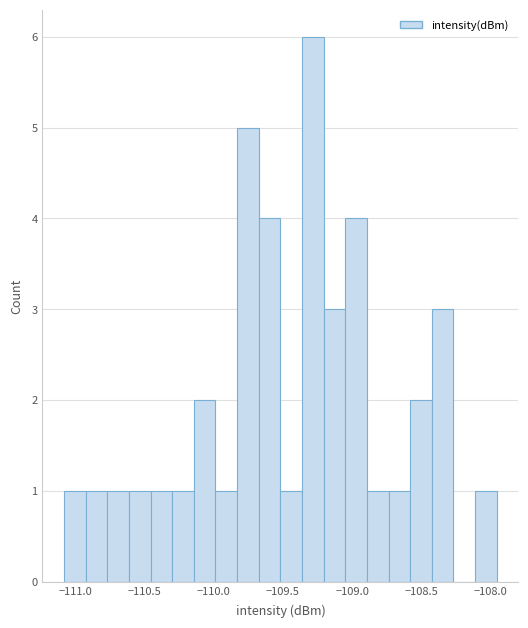

Around what value on the x-axis is the tallest bar? Give the approximate position of its centre, as read against the axis.

-109.30